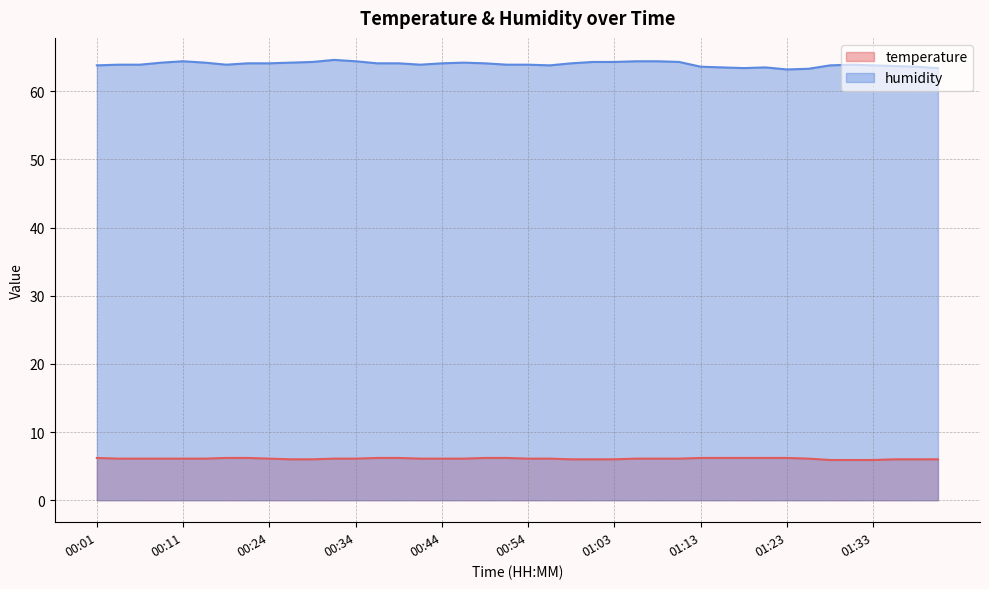

Rank the series by their maximum value, from lowest to highest.

temperature, humidity